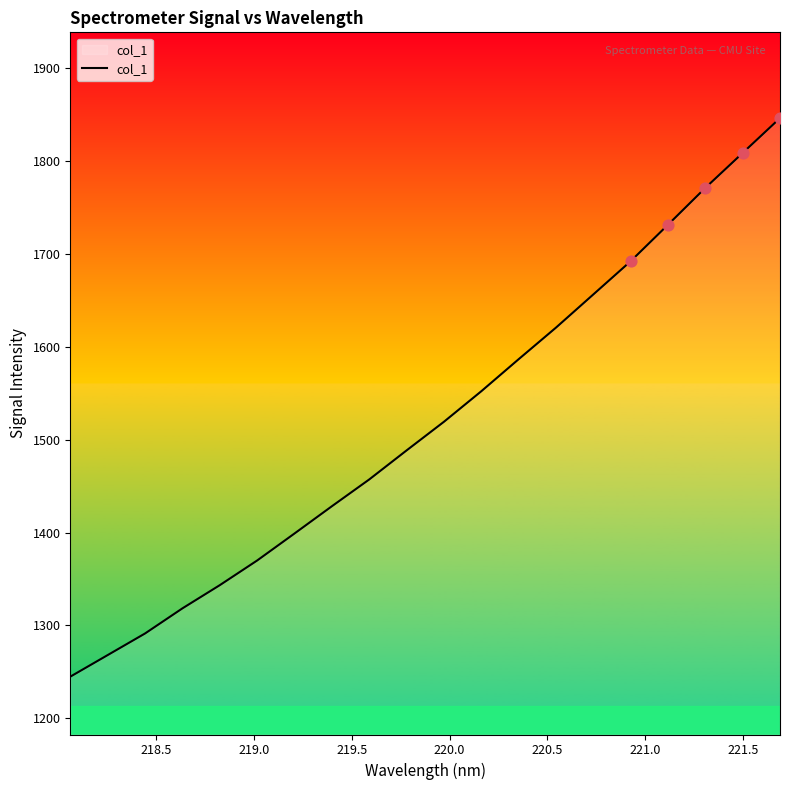

What is the smallest value displayed?

1244.8